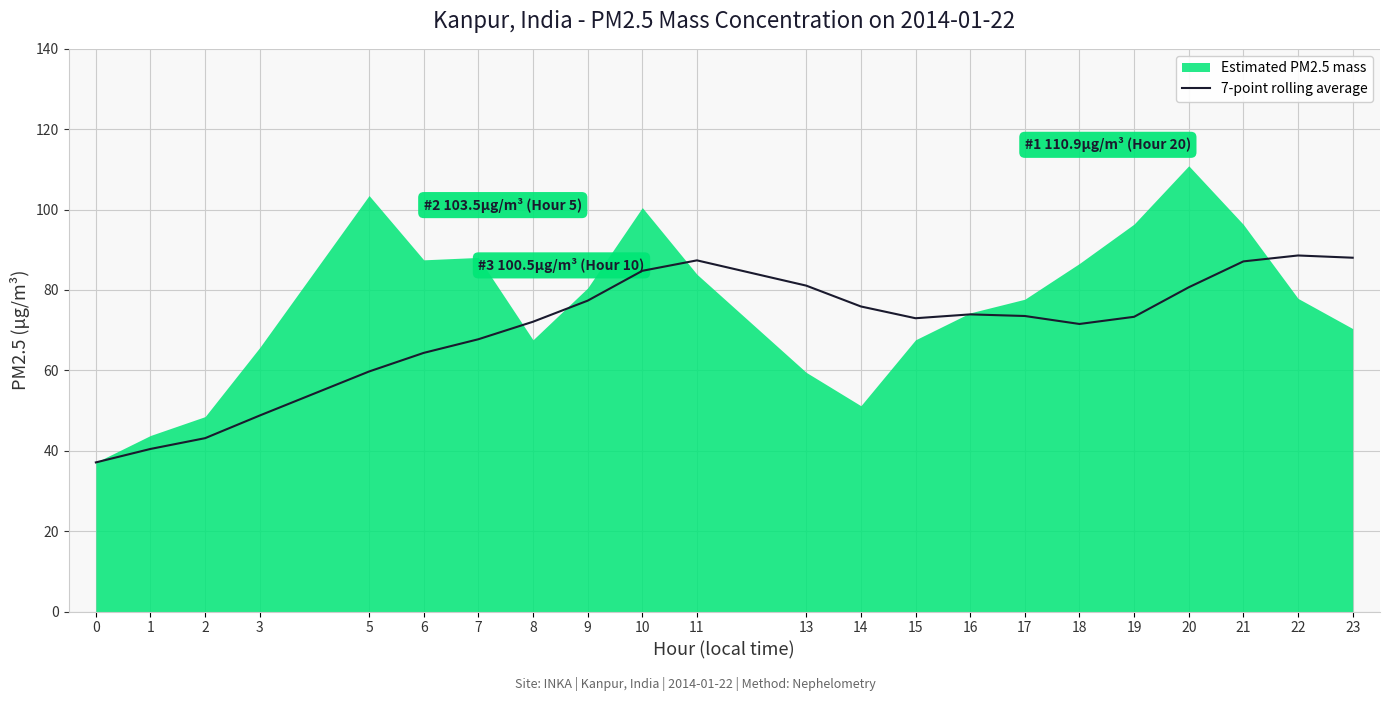

The 7-point rolling average series shows 67.7 at 3. True or false?

False